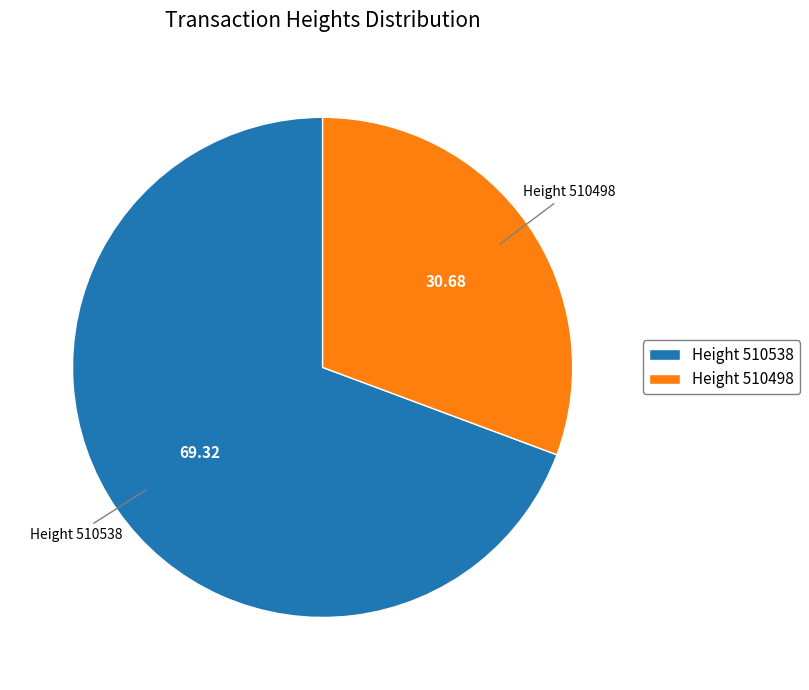

Rank the categories by value from lowest to highest.

Height 510498, Height 510538